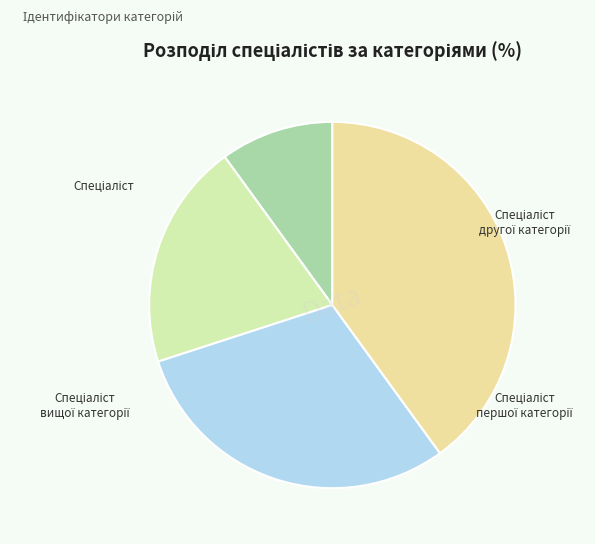

Is Спеціаліст першої категорії the majority of the pie?

No